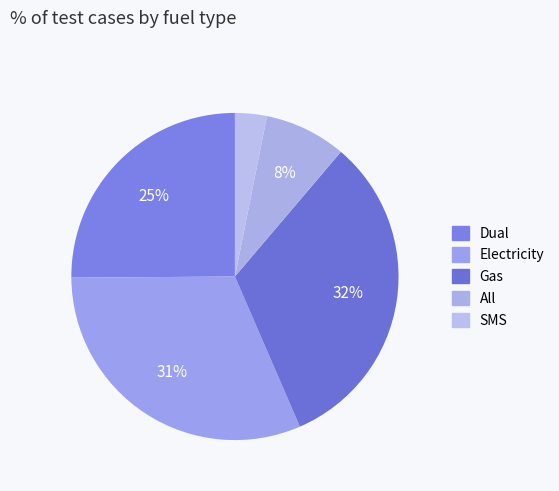

Combined, what portion of the pie is Dual and SMS?

28.3%